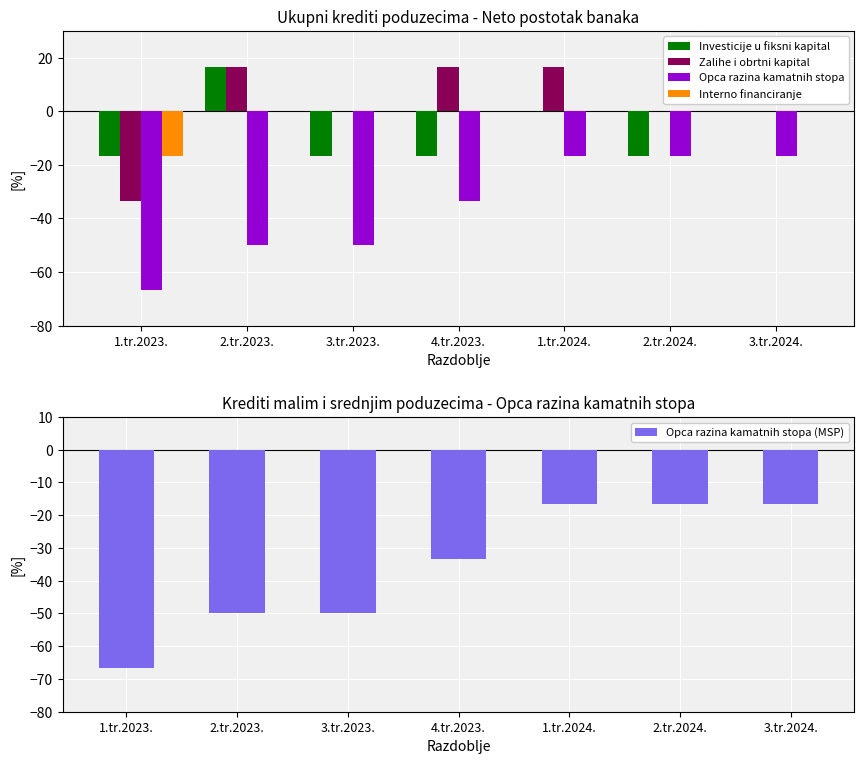

What is the spread (max minus min) of values at 3.tr.2024.?

16.7